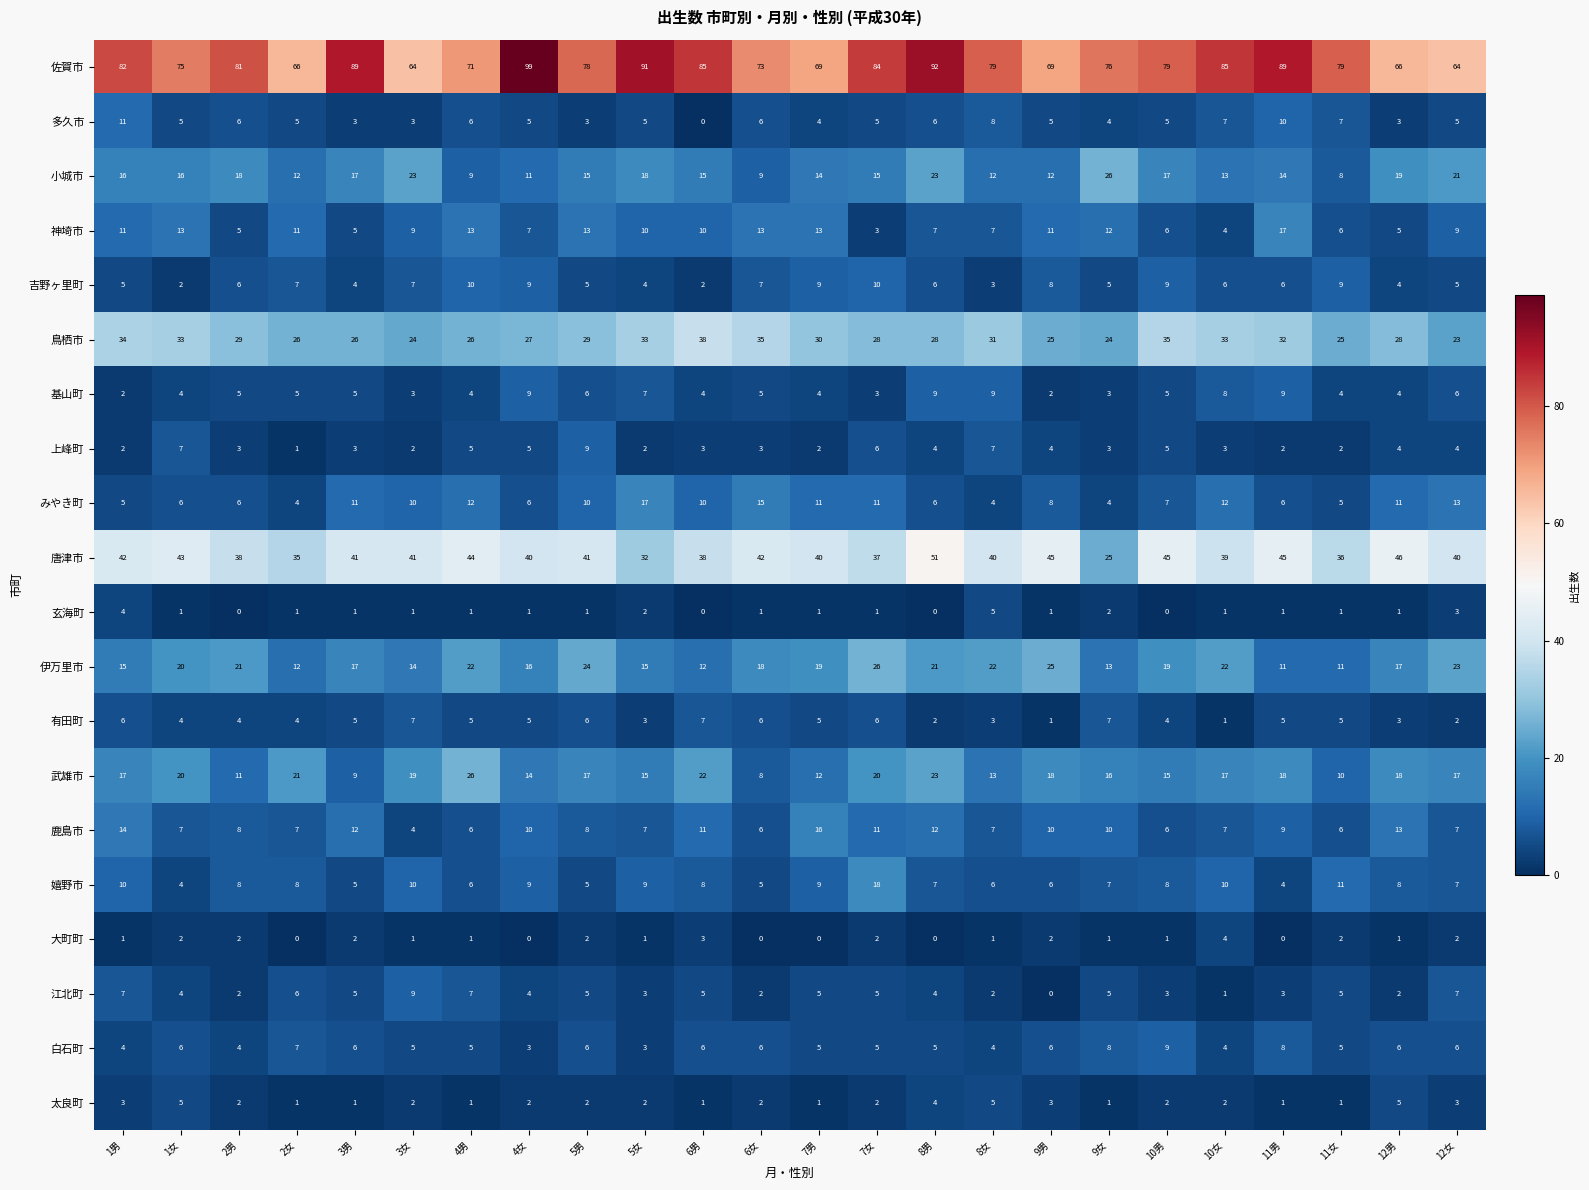

At which category is the sum across all series the highest?

8男